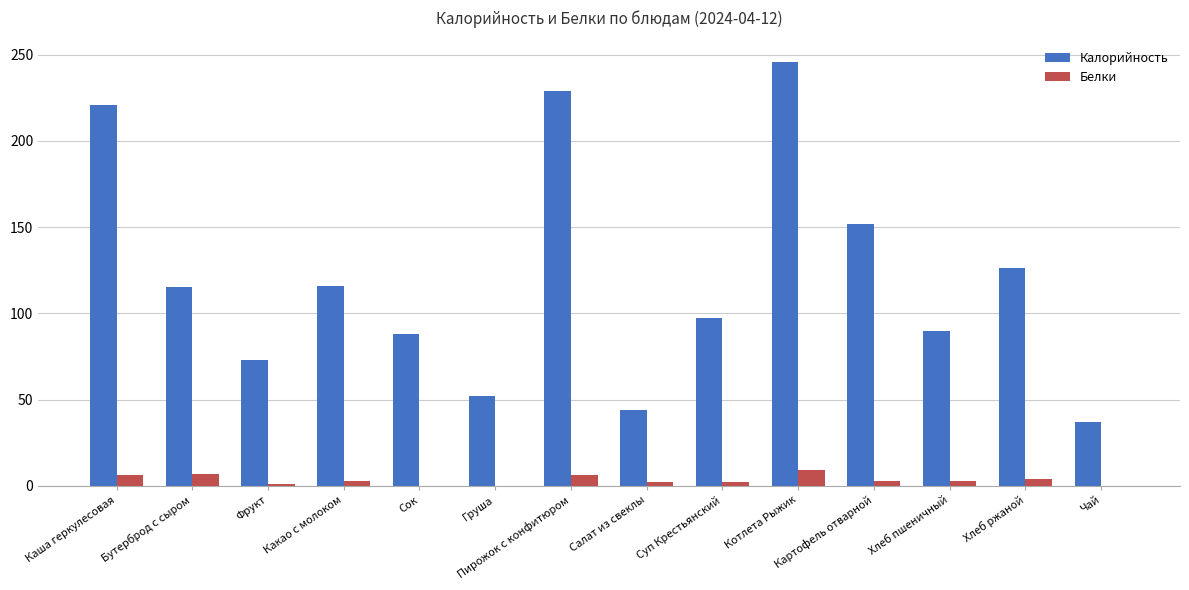

At which label is Калорийность closest to 141?

Картофель отварной